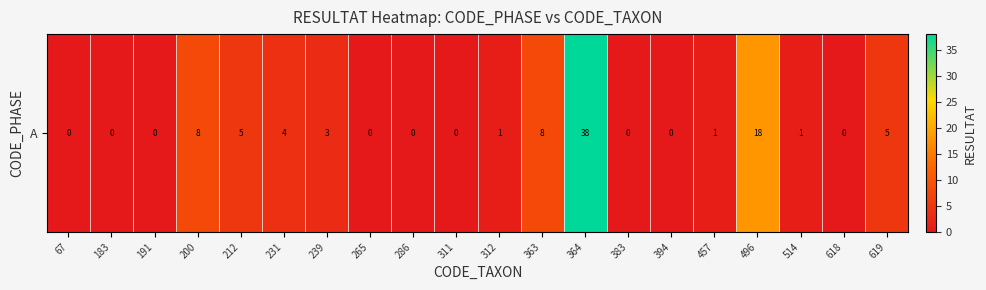

Reading left to right, extract all data points from this chart.

67=0	183=0	191=0	200=8	212=5	231=4	239=3	265=0	286=0	311=0	312=1	363=8	364=38	383=0	394=0	457=1	496=18	514=1	618=0	619=5